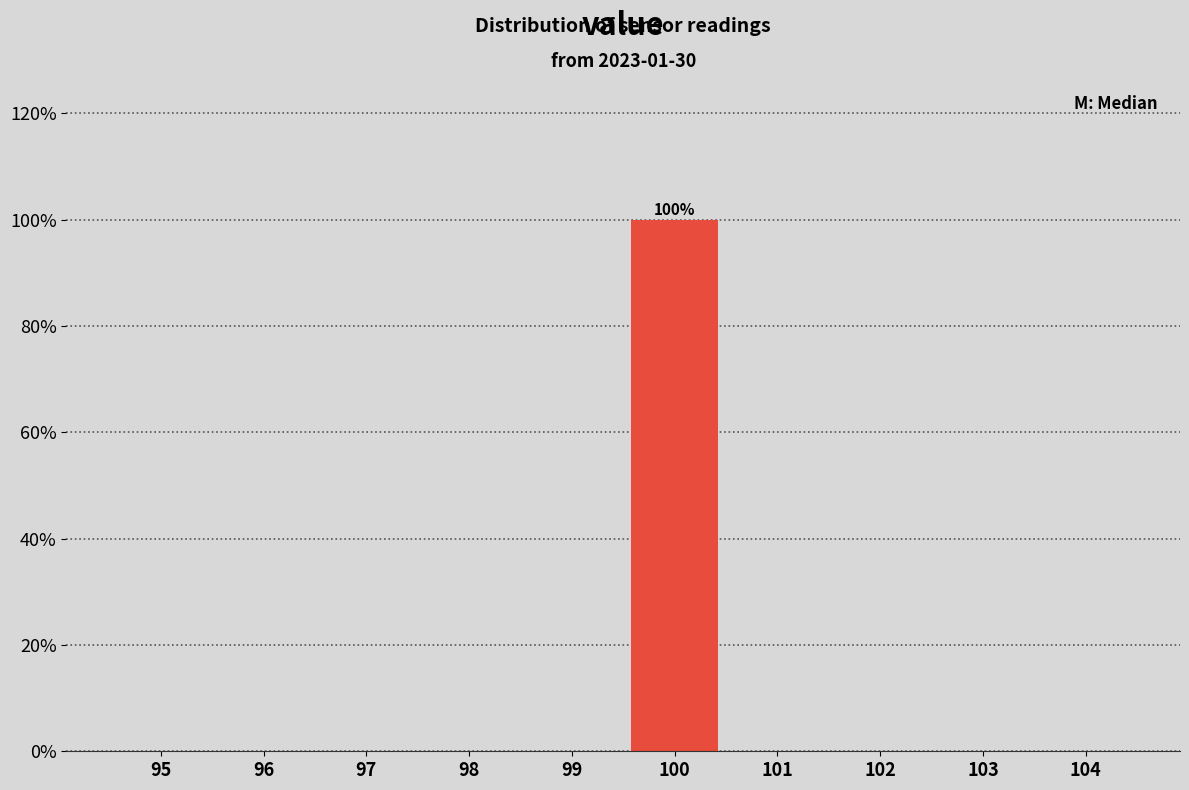

True or false: the data shows 0 at 102.

True